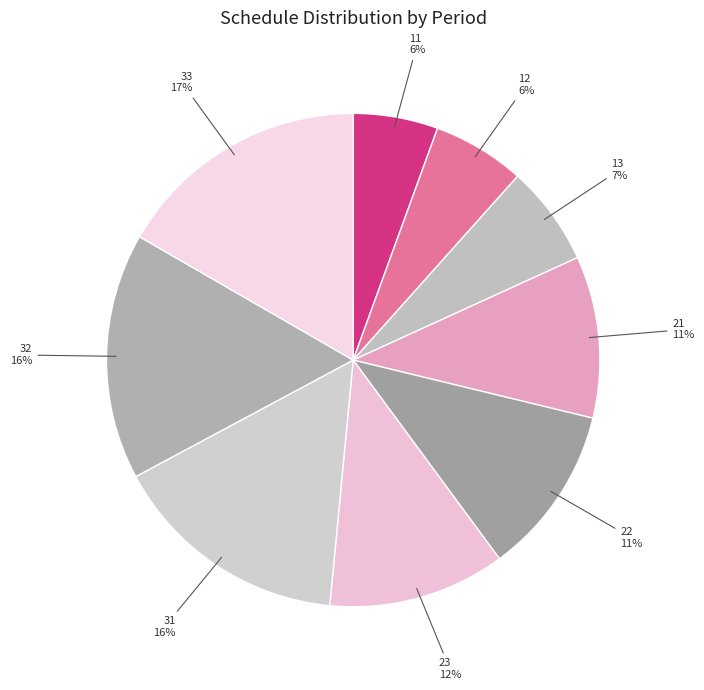

What is the ratio of the value at 11 to the value at 23?

0.5